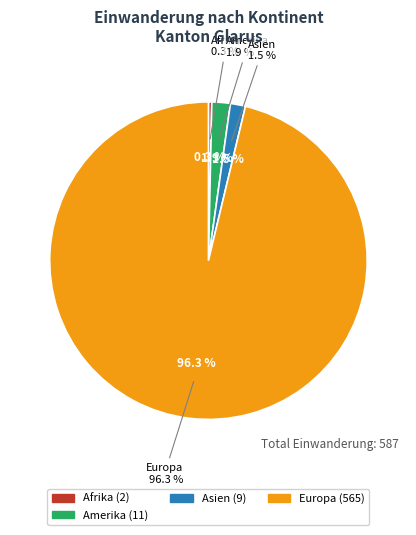

How much of the chart is everything except Ozeanien?

100.0%